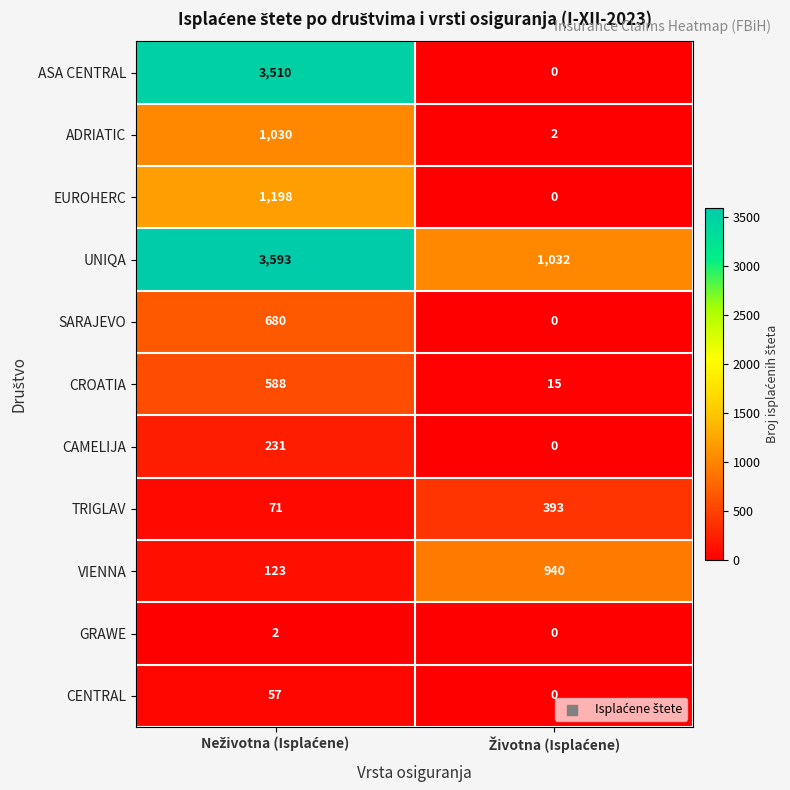

Which series has the widest spread of values?

ASA CENTRAL